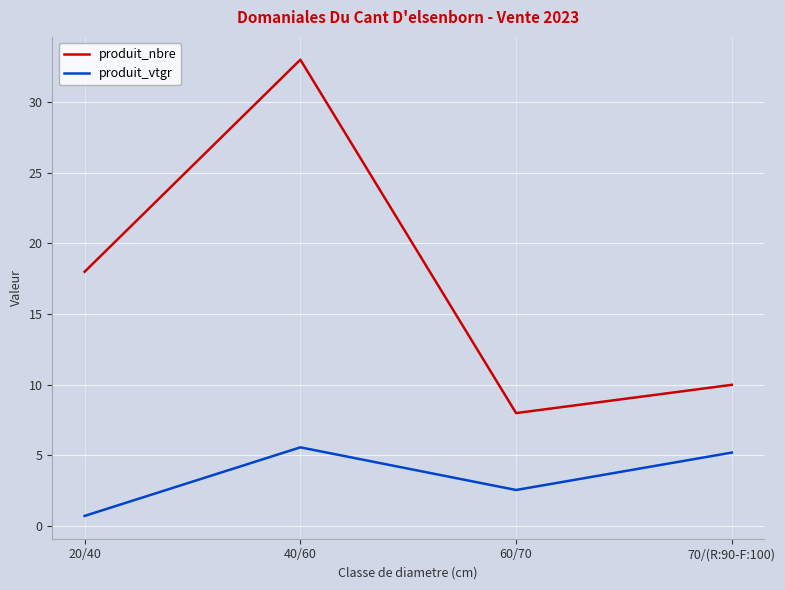

Rank the series by their average value, from lowest to highest.

produit_vtgr, produit_nbre